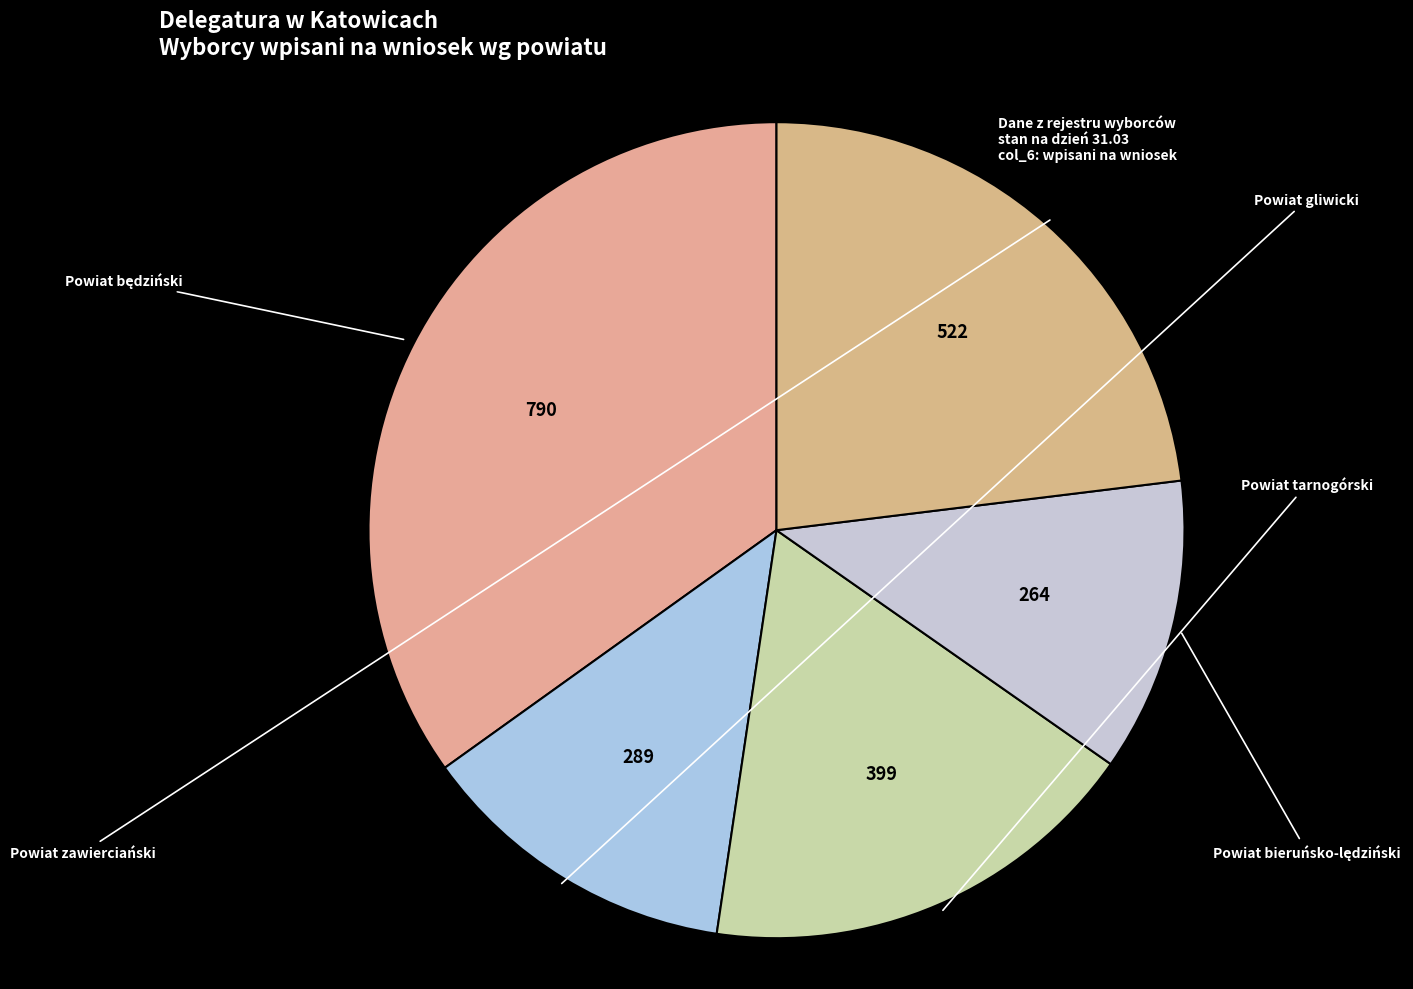

Count the number of slices in the pie.

5